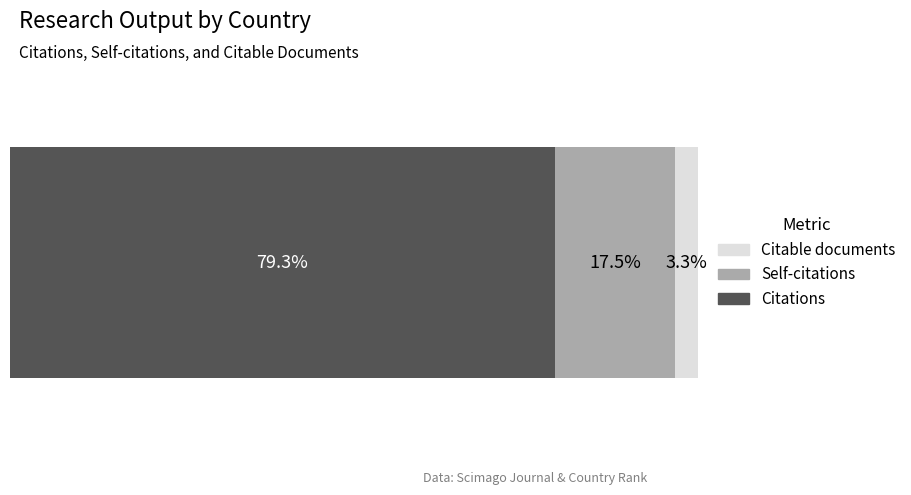

What are all the series names shown in the legend?

Citable documents, Self-citations, Citations